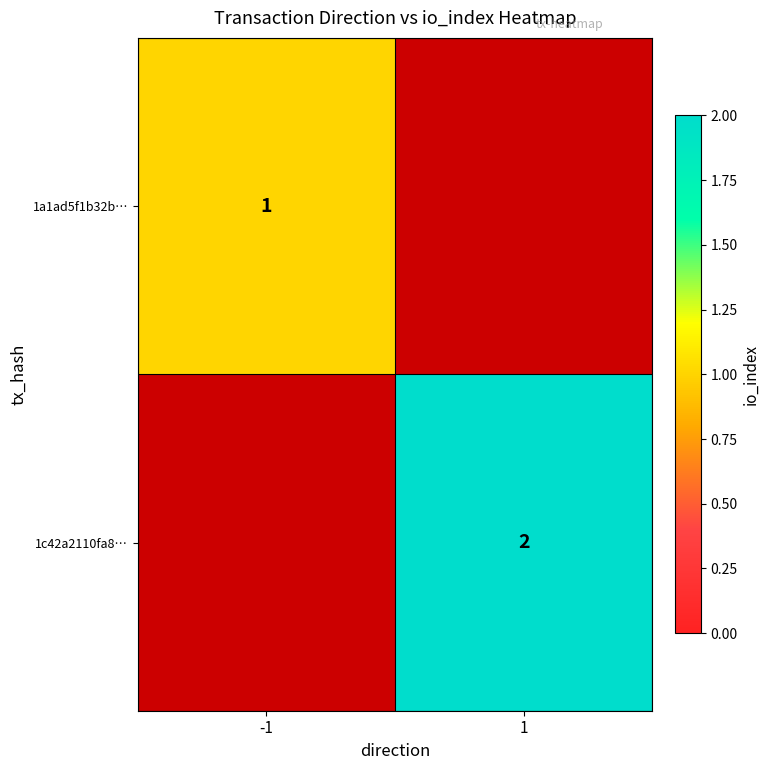

The value of 1c42a2110fa8… at 1 is 3. True or false?

False